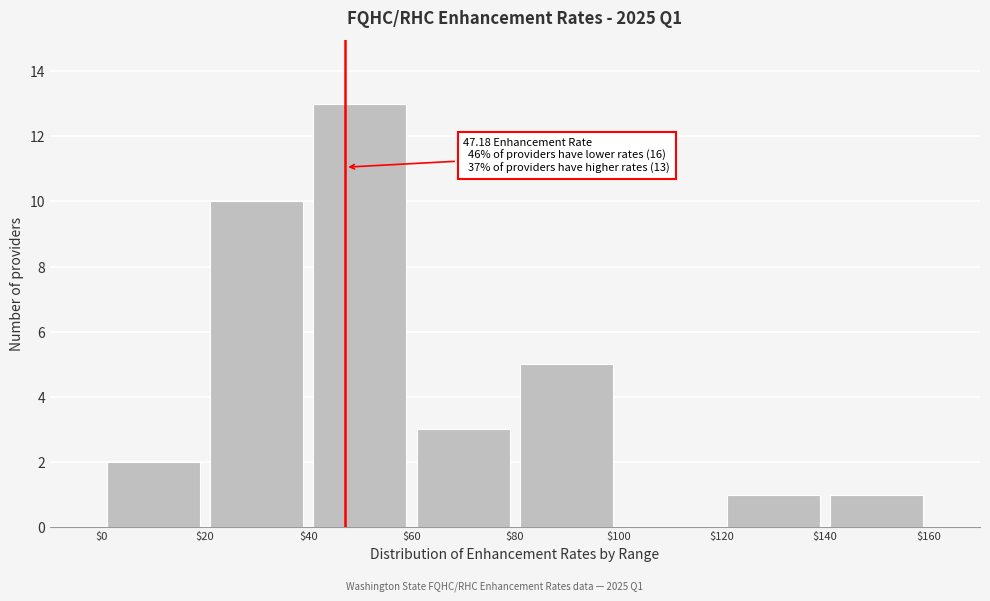

Over which range of the x-axis is the bar tallest?

$40 to $60